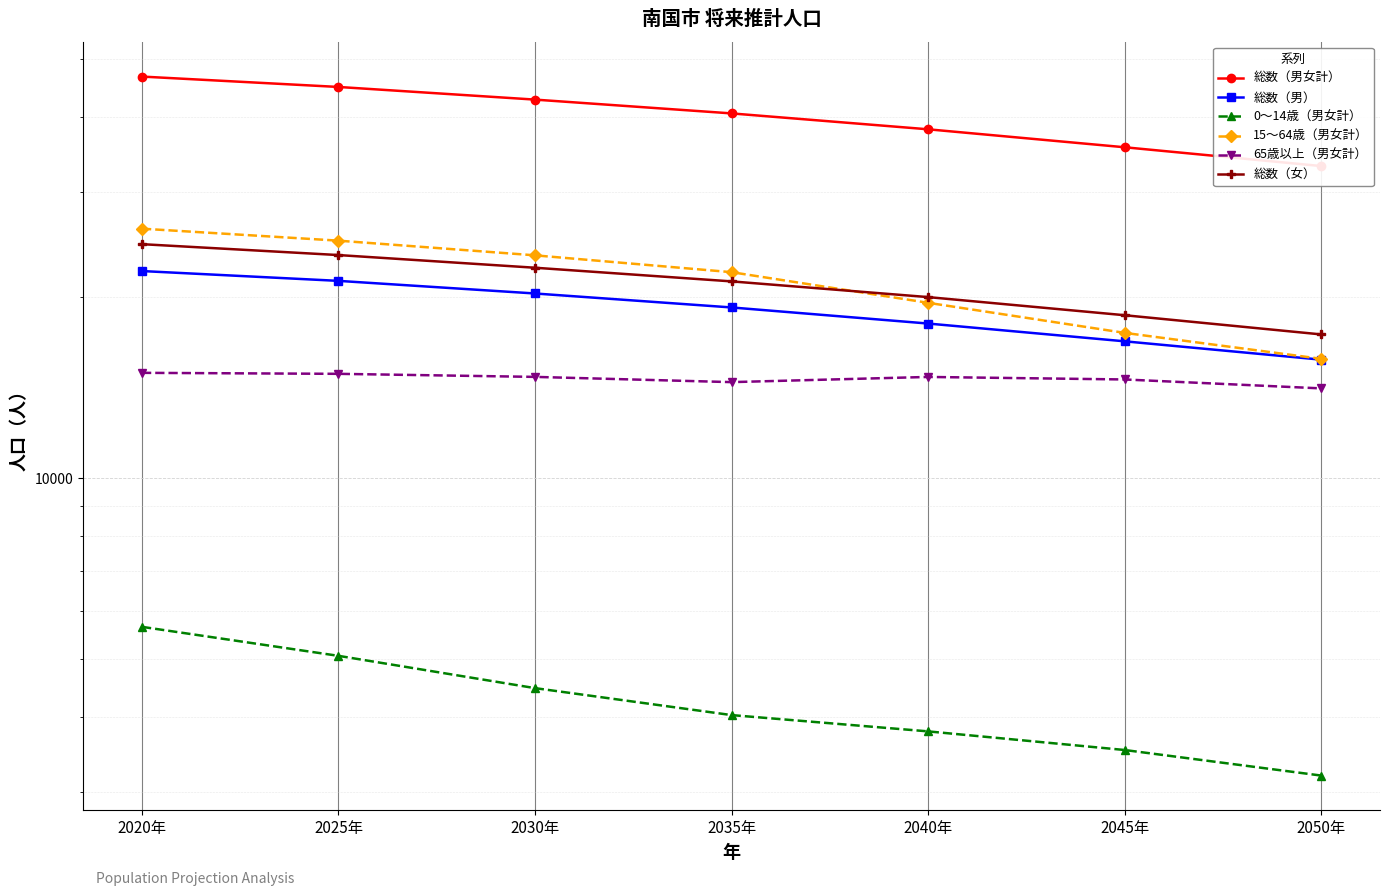

What is the label of the 2nd point from the left?

2025年